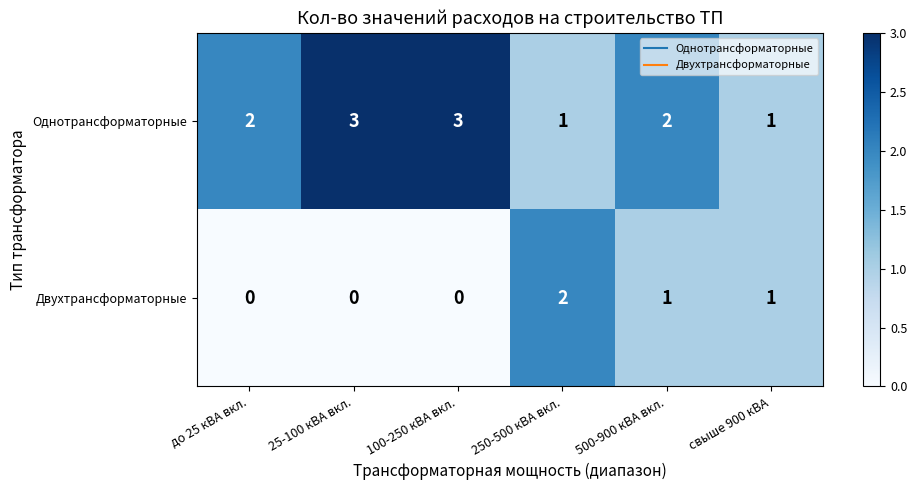

Count the Однотрансформаторные values in the range 1 to 3.

6